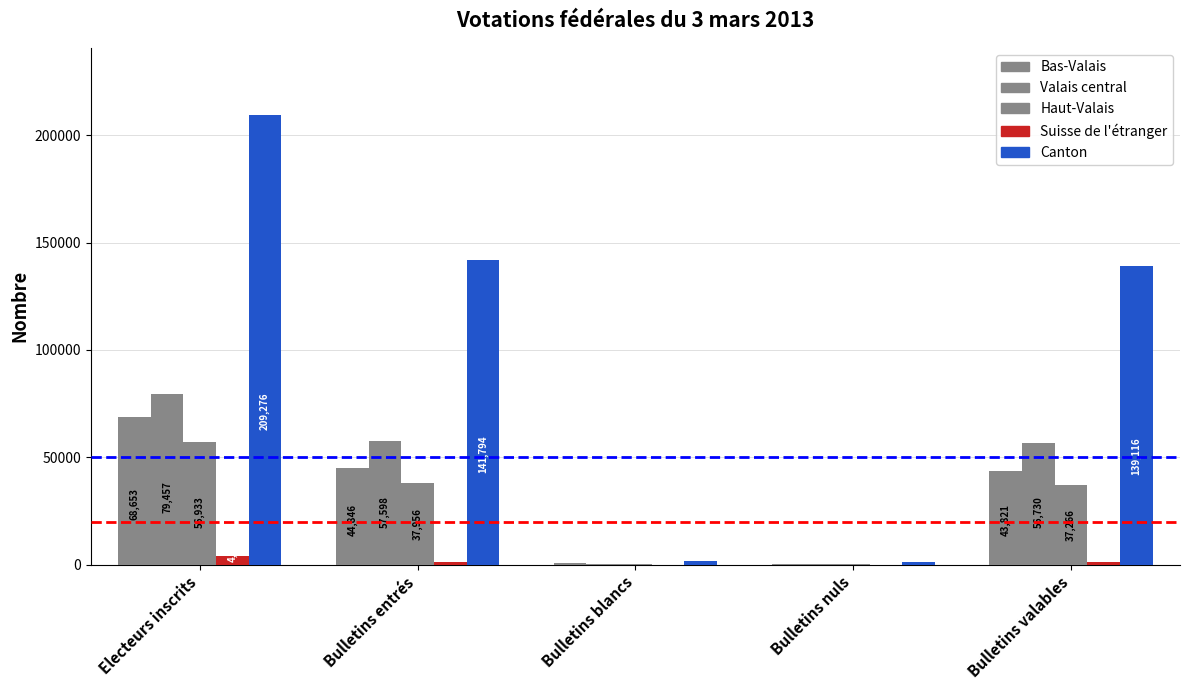

List the labels in order of Suisse de l'étranger value, smallest first.

Bulletins blancs, Bulletins nuls, Bulletins valables, Bulletins entrés, Electeurs inscrits